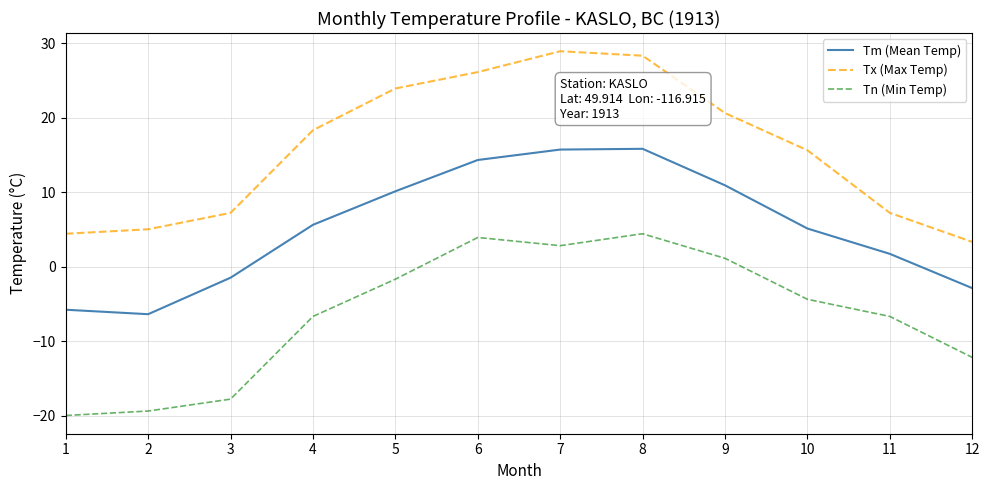

The Tx (Max Temp) series shows 47.5 at 7. True or false?

False